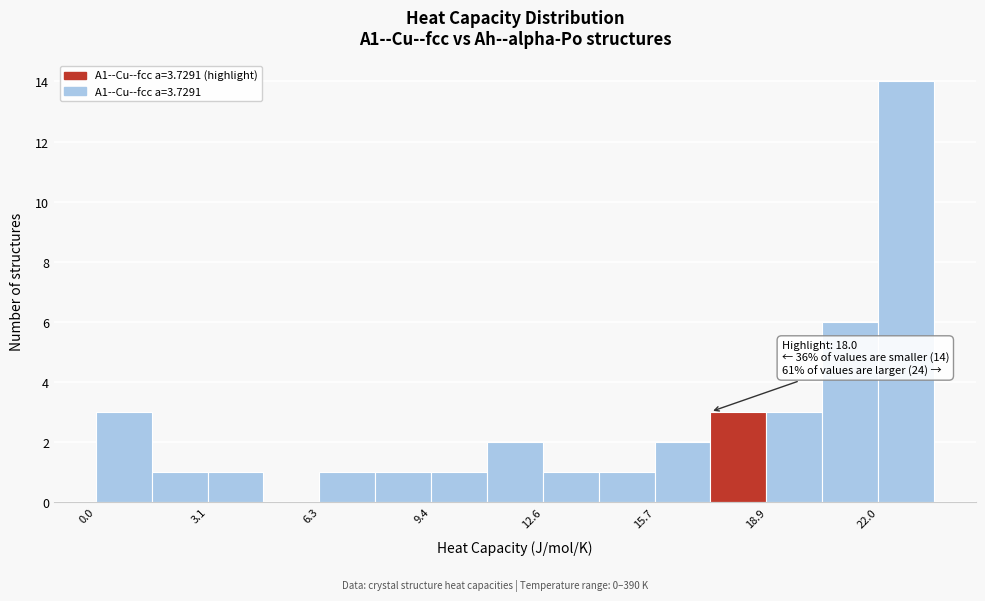

Around what value on the x-axis is the tallest bar? Give the approximate position of its centre, as read against the axis.

23.0